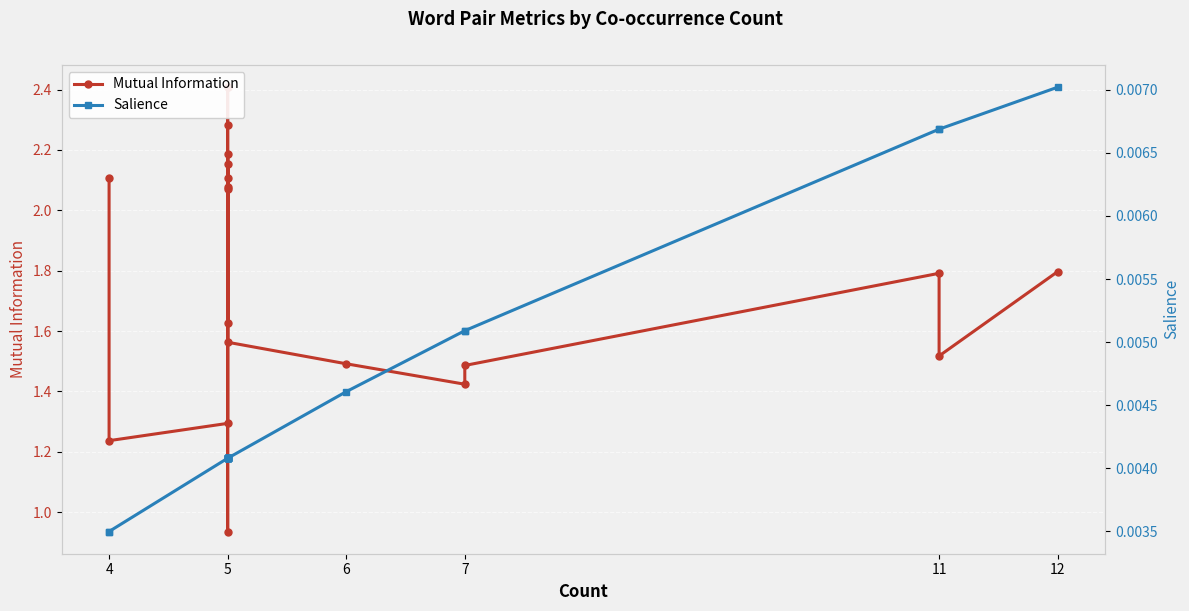

True or false: Mutual Information and Salience cross at least once.

False